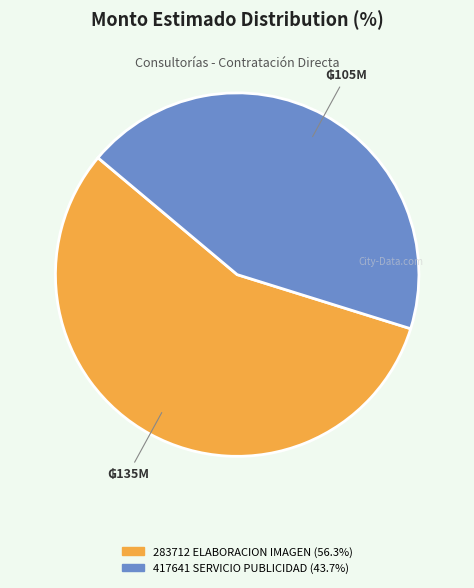

How many slices are in this pie chart?

2